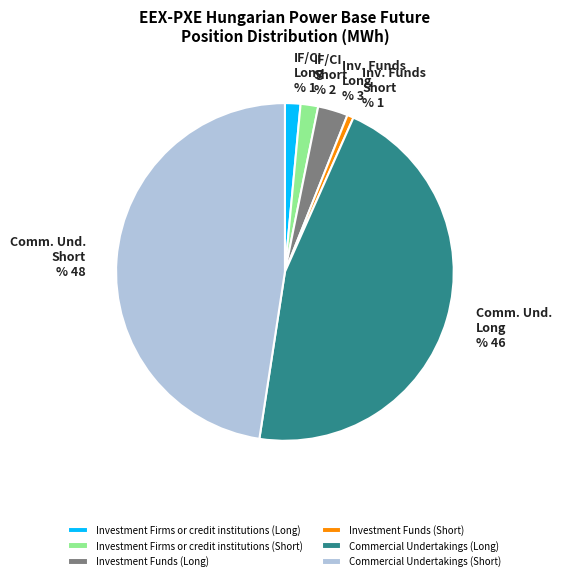

Count the number of slices in the pie.

6